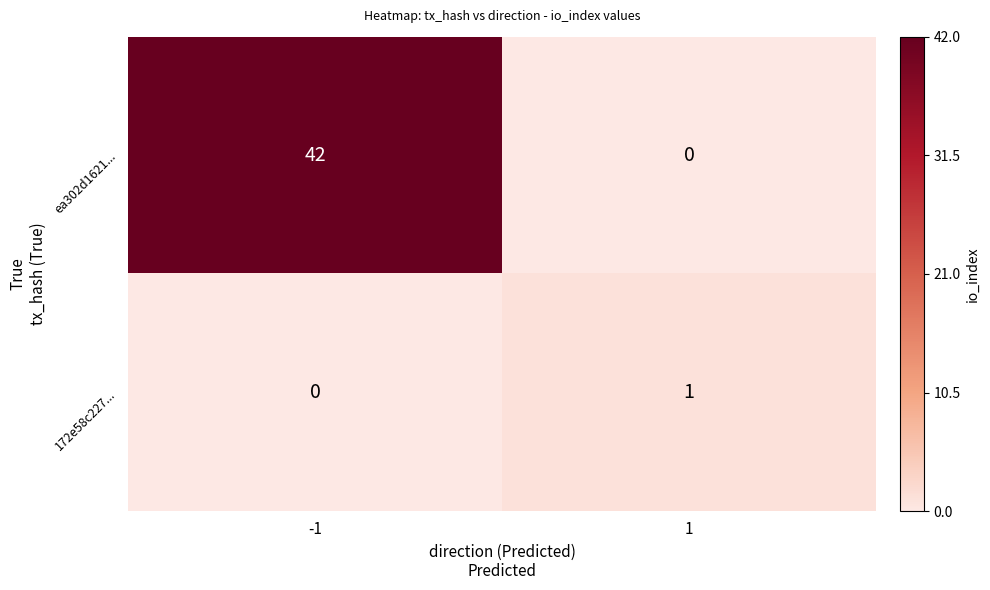

Between -1 and 1, which series saw the biggest shift?

ea302d1621...